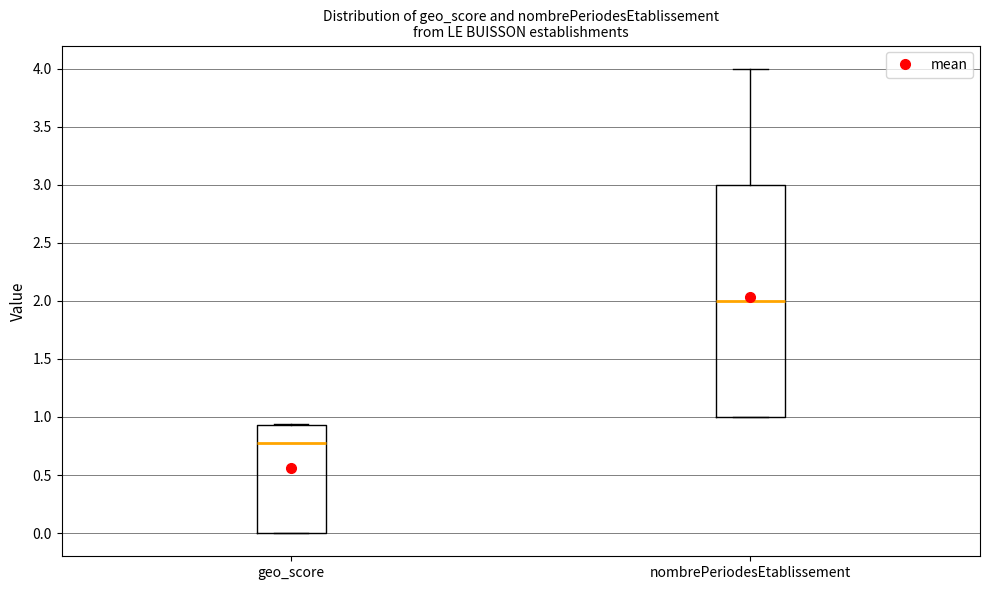

Which box's median line is the lowest?

geo_score